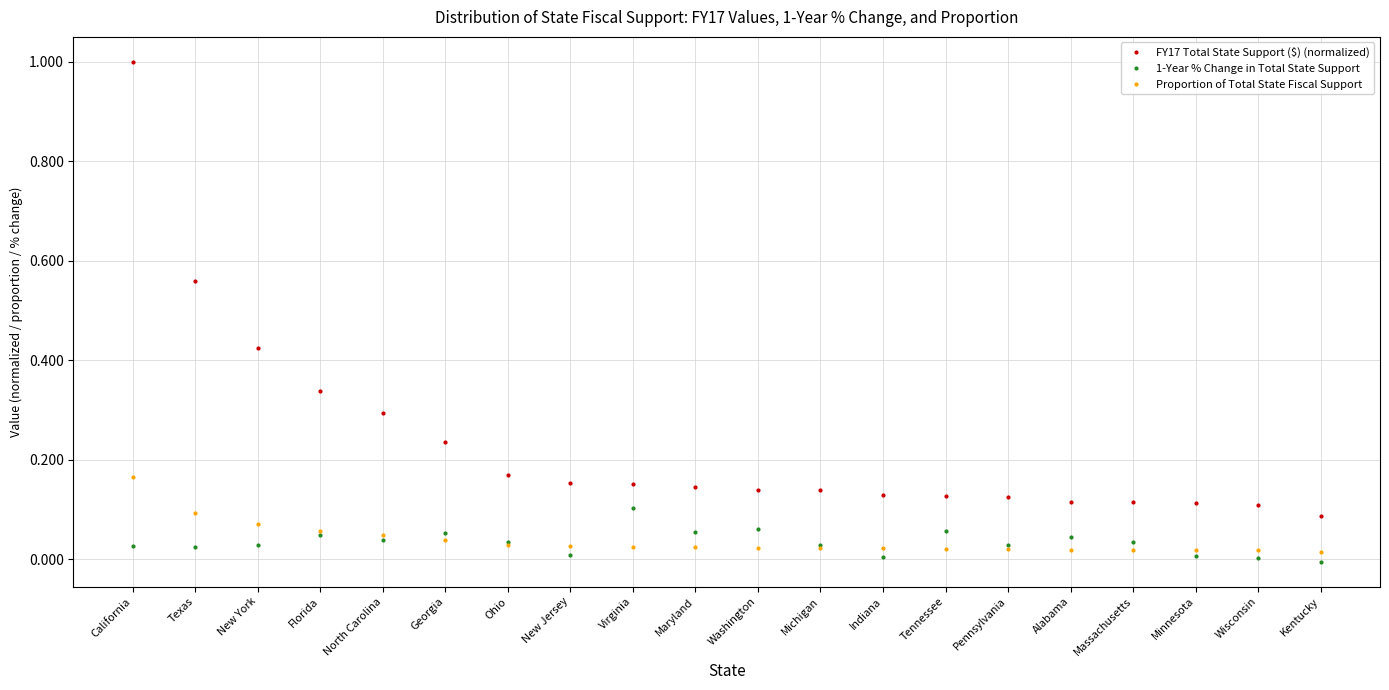

What are all the series names shown in the legend?

FY17 Total State Support ($) (normalized), 1-Year % Change in Total State Support, Proportion of Total State Fiscal Support